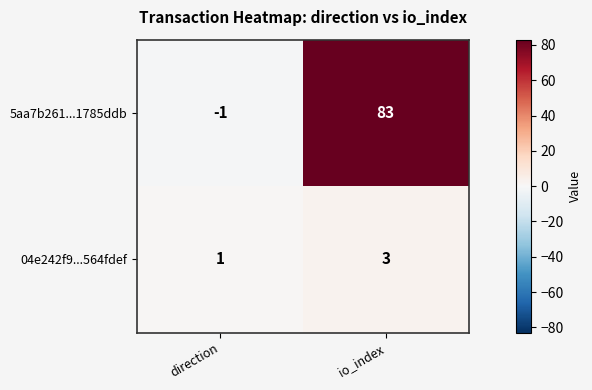

At which label is 04e242f9...564fdef closest to 2?

direction